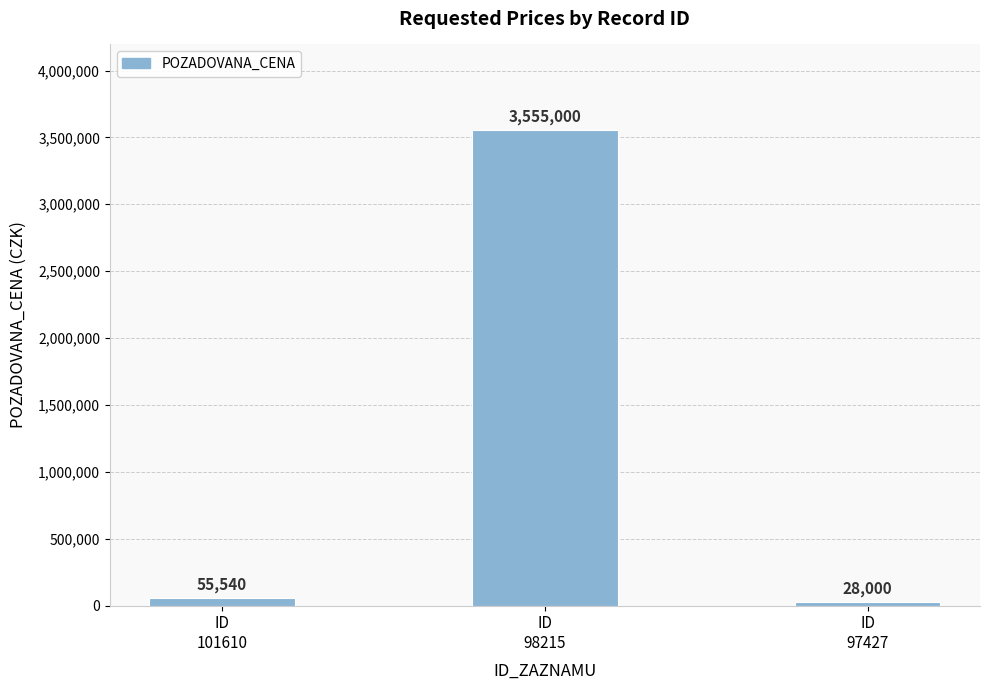

Reading left to right, list all the values displayed in this chart.

55540	3555000	28000